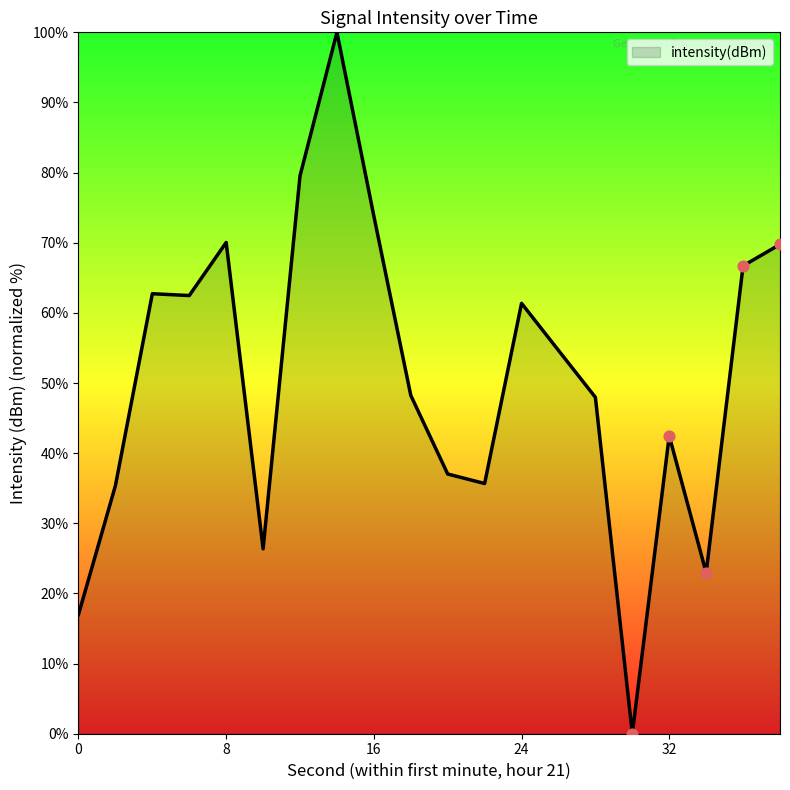

What is the greatest value displayed?

100.0